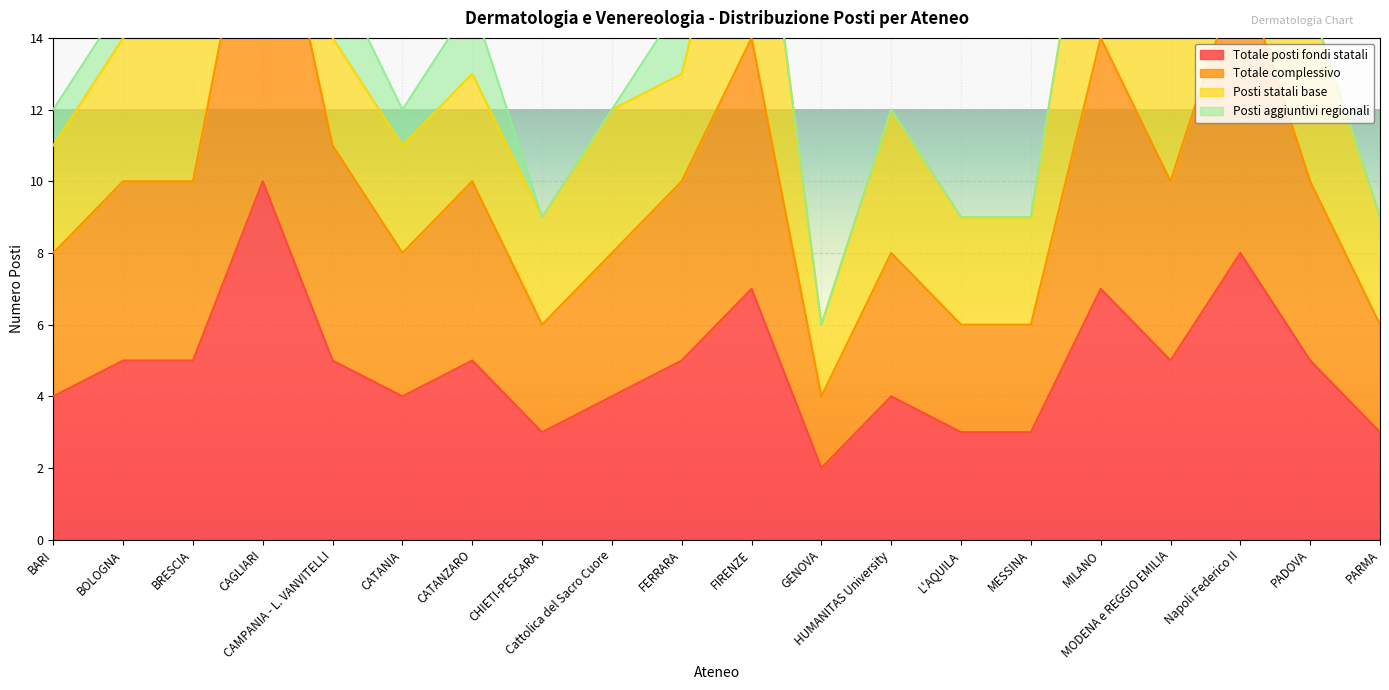

At which category does Totale posti fondi statali reach its first local peak?

CAGLIARI